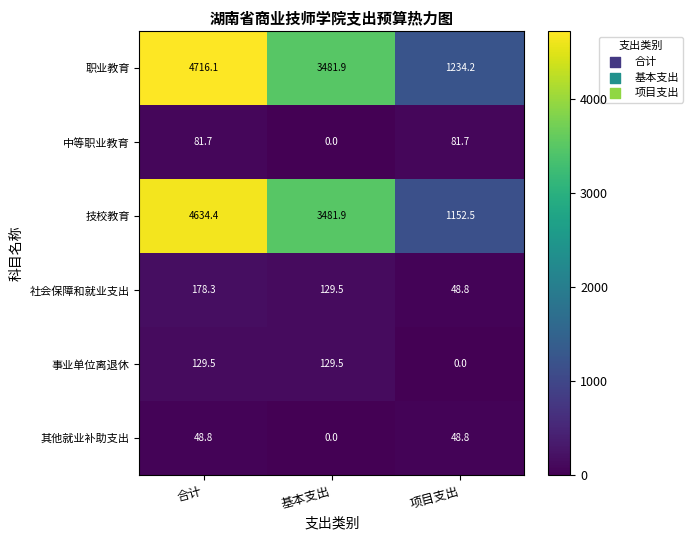

What is the difference between the 事业单位离退休 values at 合计 and 项目支出?

129.5